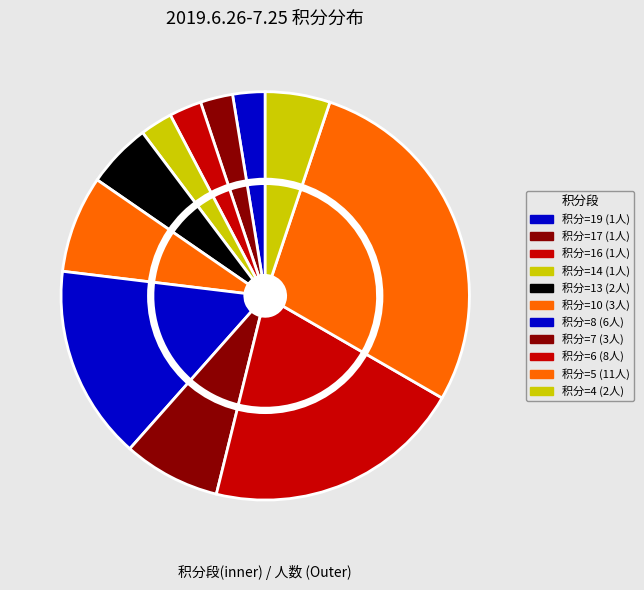

How many segments does this pie chart have?

11